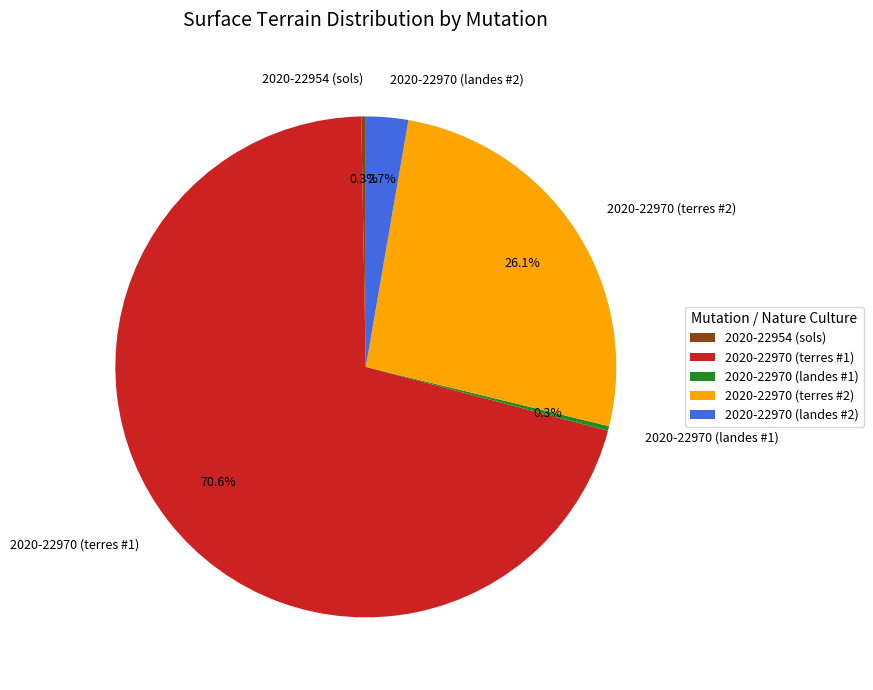

Which has a higher value, 2020-22970 (landes #2) or 2020-22954 (sols)?

2020-22970 (landes #2)